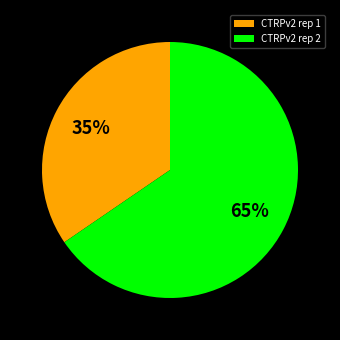

Does any single category account for the majority?

Yes